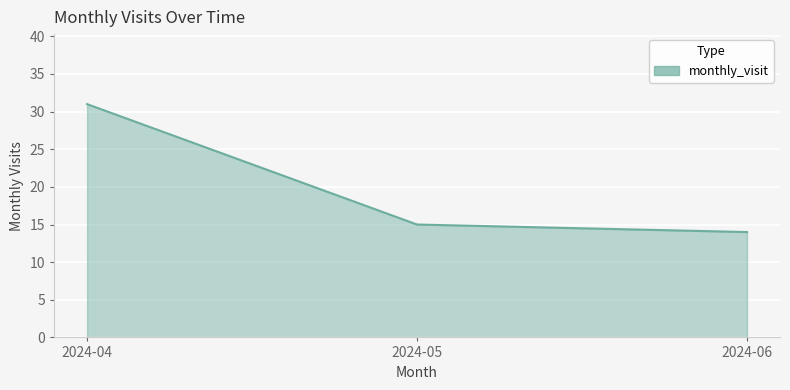

How many categories are shown in the chart?

3